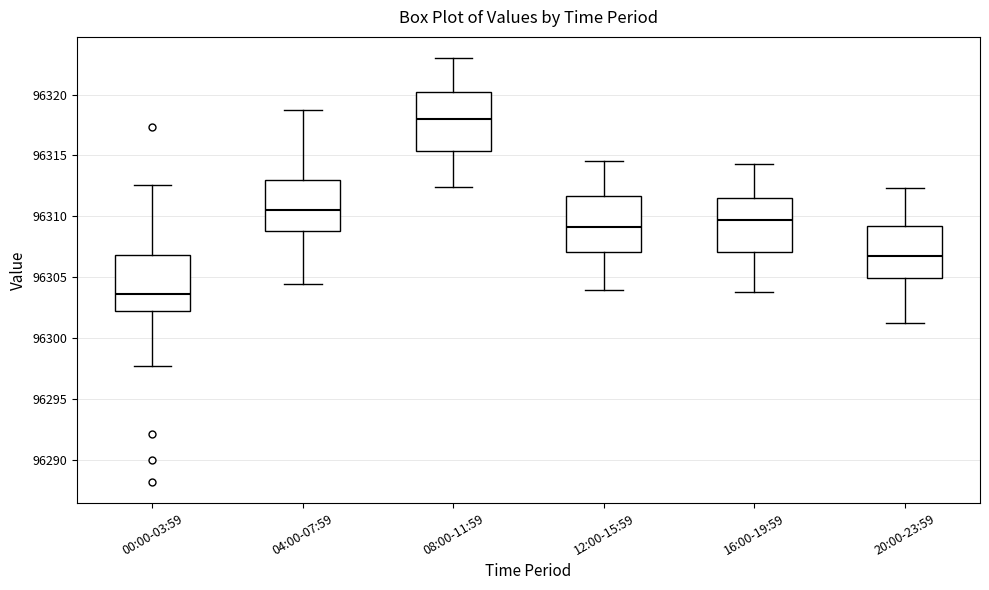

Reading left to right, transcribe this box plot: for each box, give where its median line is, the range the box spans, and where its two whiskers end, as read against the y-axis. The values are not printed on the chart, so give them approximately, as read against the axis.

00:00-03:59: median 96303.5, box 96302.0 to 96307.0, whiskers 96297.5 to 96312.5
04:00-07:59: median 96310.5, box 96309.0 to 96313.0, whiskers 96304.5 to 96319.0
08:00-11:59: median 96318.0, box 96315.5 to 96320.0, whiskers 96312.5 to 96323.0
12:00-15:59: median 96309.0, box 96307.0 to 96311.5, whiskers 96304.0 to 96314.5
16:00-19:59: median 96309.5, box 96307.0 to 96311.5, whiskers 96304.0 to 96314.5
20:00-23:59: median 96307.0, box 96305.0 to 96309.0, whiskers 96301.0 to 96312.5